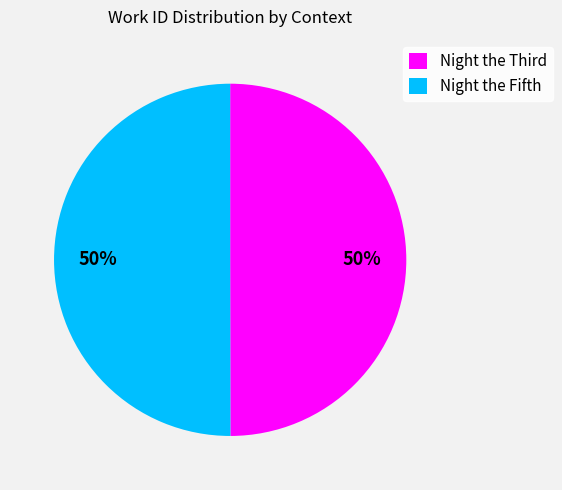

To the nearest percent, what is the average slice percentage?

50%